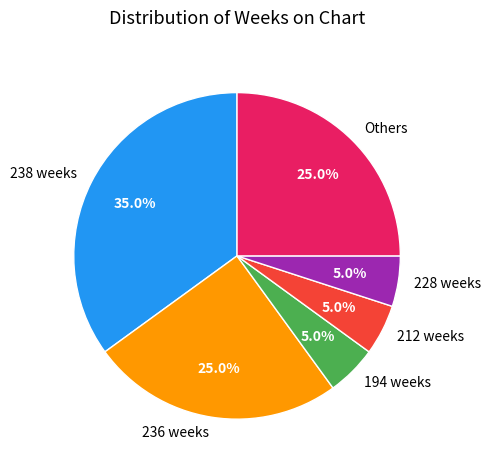

Which slice is the largest?

238 weeks